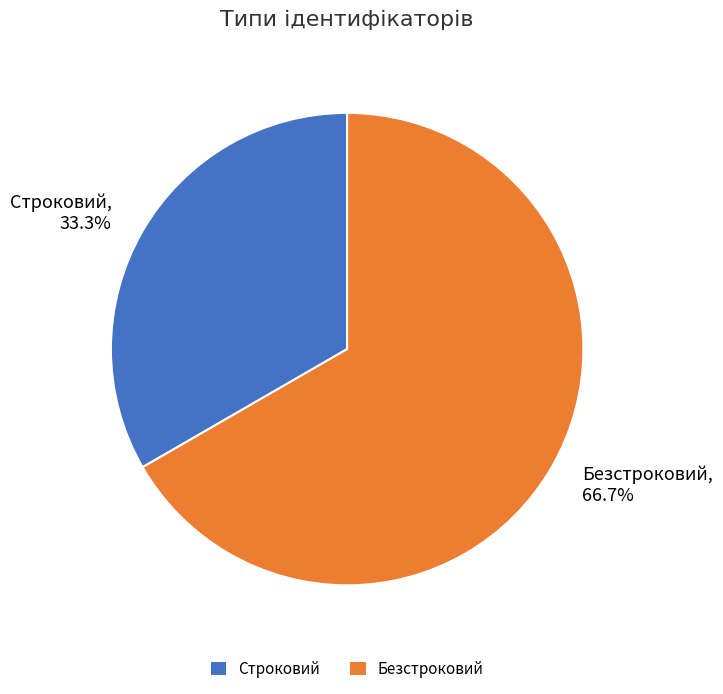

What is the majority slice?

Безстроковий